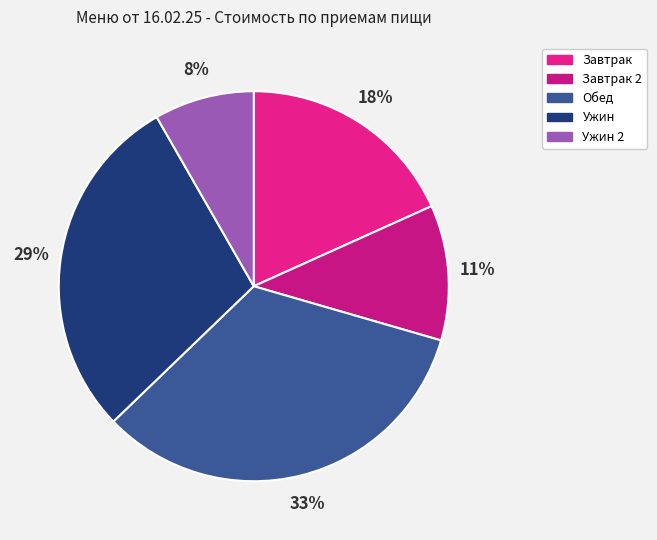

Which slice is the largest?

Обед